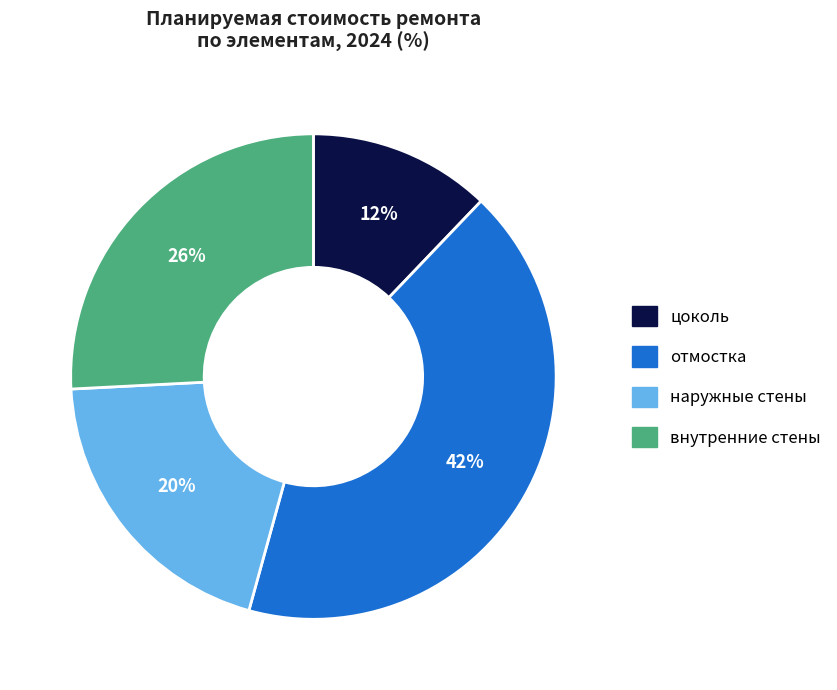

Rank the categories by value from lowest to highest.

цоколь, наружные стены, внутренние стены, отмостка